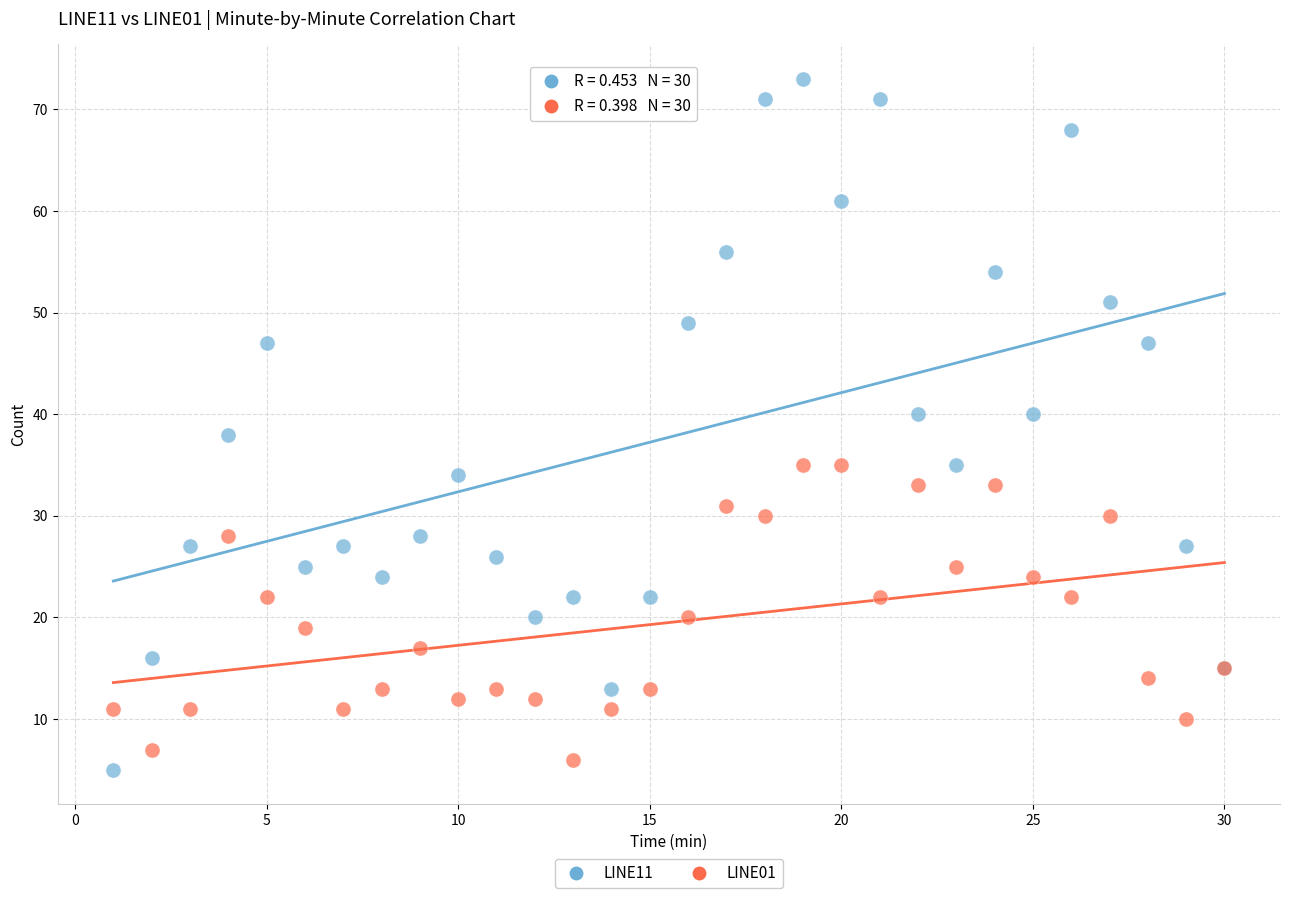

Which series reaches the maximum Y coordinate?

LINE11